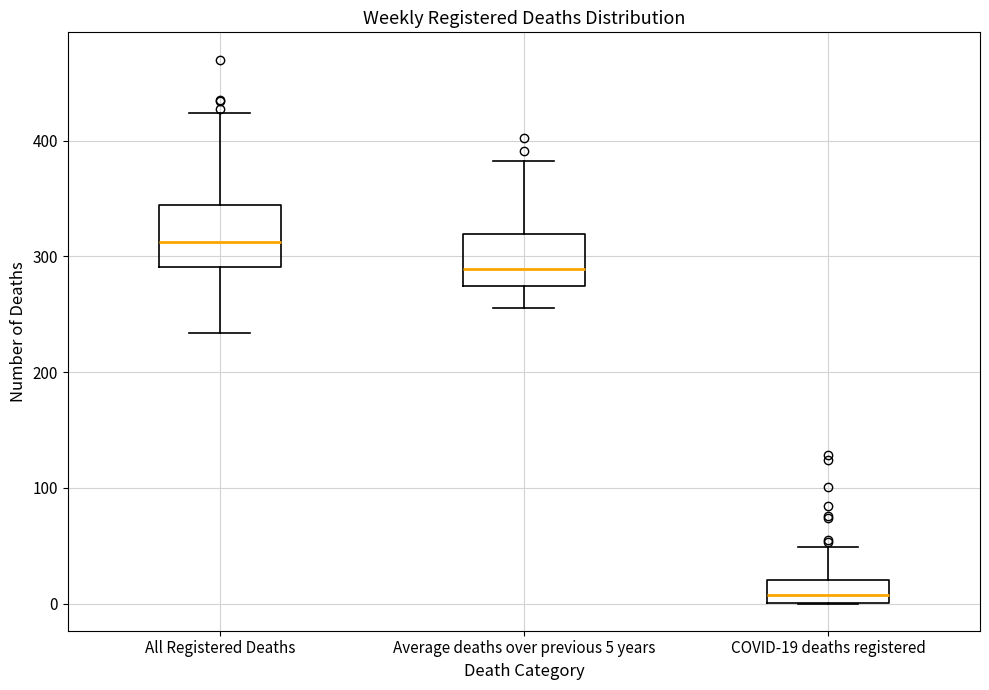

Where does the upper whisker of the box for COVID-19 deaths registered end on the y-axis? The values are not printed on the chart, so give them approximately, as read against the axis.

50